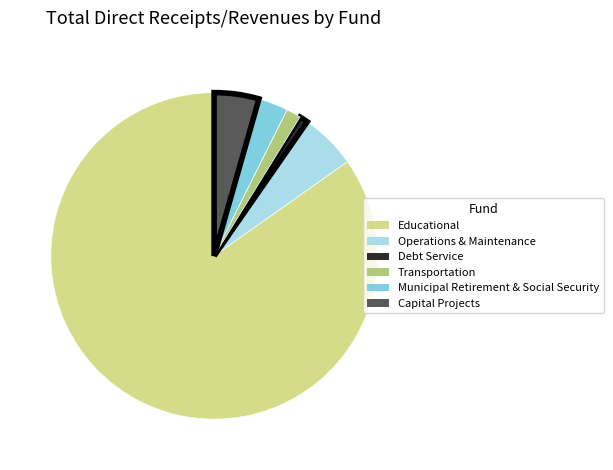

Count the number of slices in the pie.

6